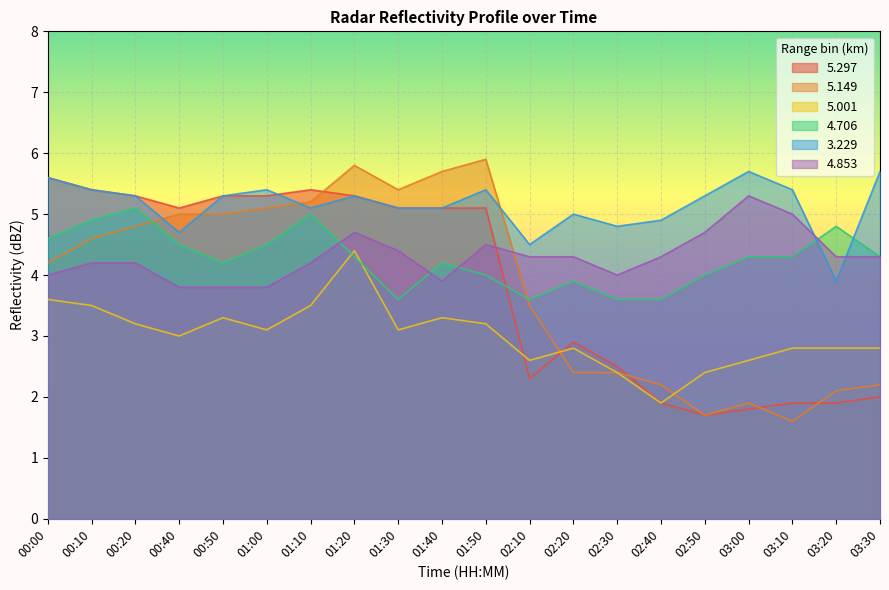

Rank the series by their maximum value, from highest to lowest.

5.149, 3.229, 5.297, 4.853, 4.706, 5.001